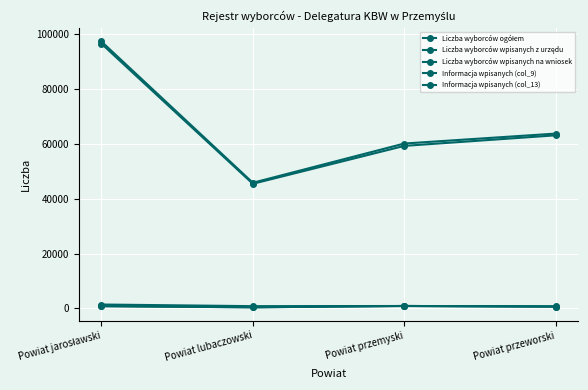

Where is the first local maximum for Informacja wpisanych (col_9)?

Powiat przemyski